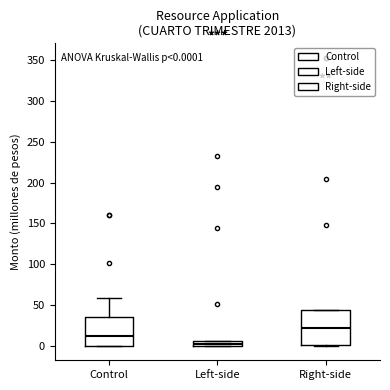

Which box has the highest median line?

Right-side